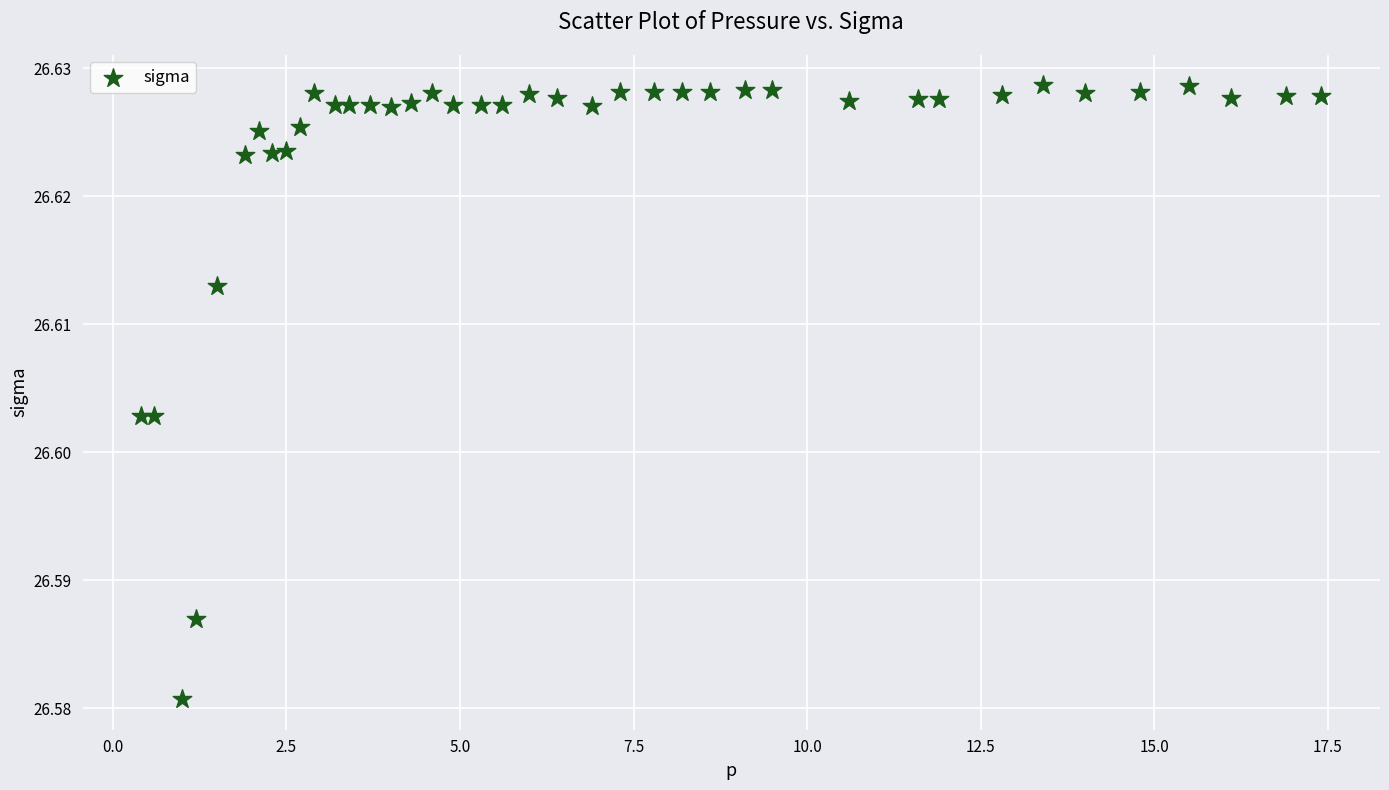

What is the range of X values (max minus min)?

17.0